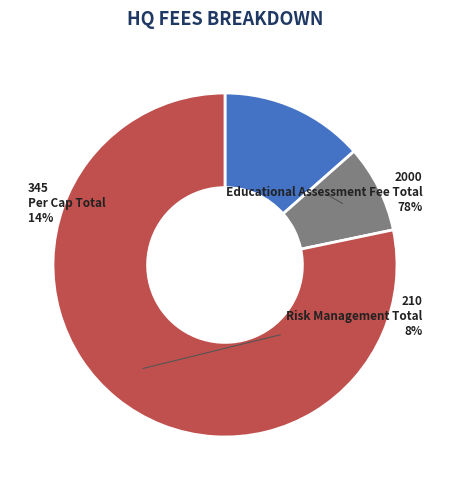

Count the number of slices in the pie.

3